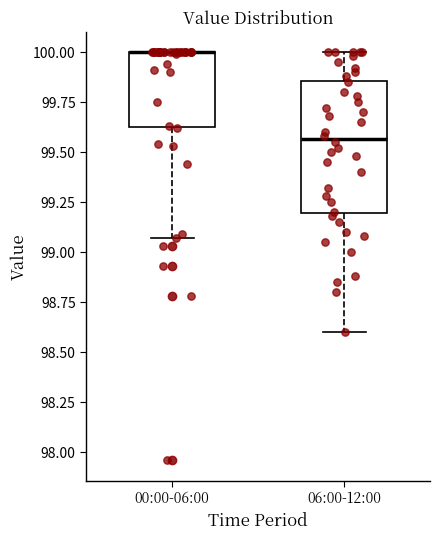

Reading left to right, transcribe this box plot: for each box, give where its median line is, the range the box spans, and where its two whiskers end, as read against the y-axis. The values are not printed on the chart, so give them approximately, as read against the axis.

00:00-06:00: median 100.00 (drawn on the box's upper edge), box 99.65 to 100.00, whiskers 99.05 to 100.00
06:00-12:00: median 99.55, box 99.20 to 99.85, whiskers 98.60 to 100.00